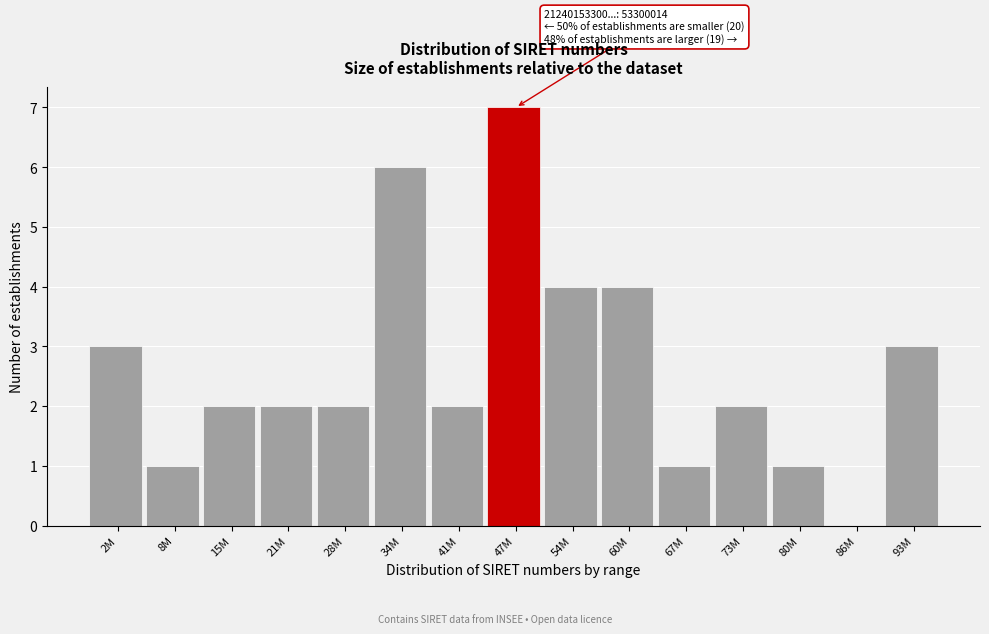

Reading left to right, what are all the values shown in this chart?

2M=3	8M=1	15M=2	21M=2	28M=2	34M=6	41M=2	47M=7	54M=4	60M=4	67M=1	73M=2	80M=1	86M=0	93M=3